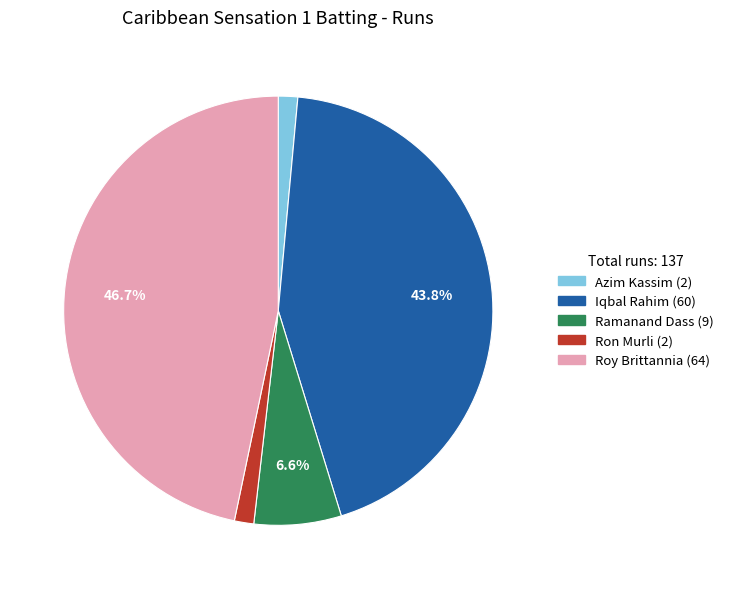

Is there any slice that represents more than half of the pie?

No